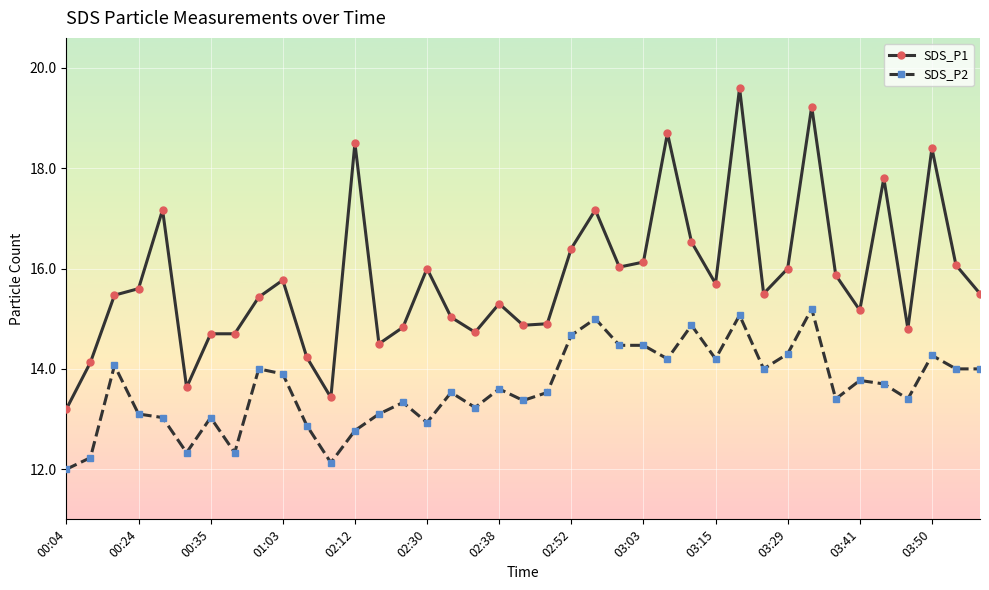

True or false: SDS_P1 has more than 2 interior local peaks.

True